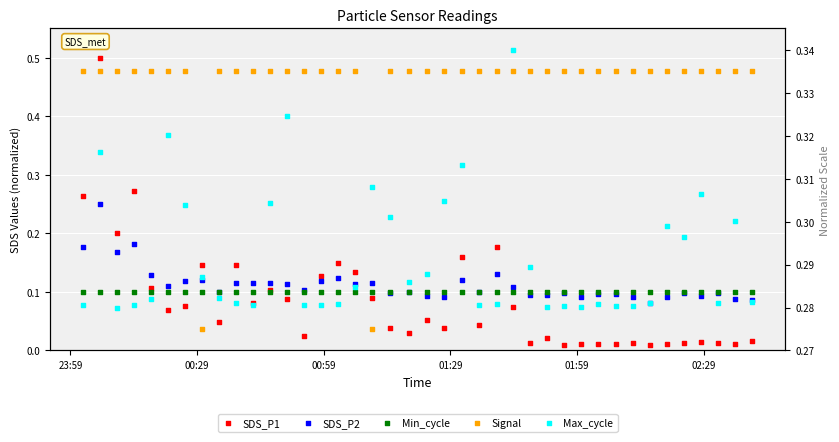

Which series contains the lowest Y value?

SDS_P1